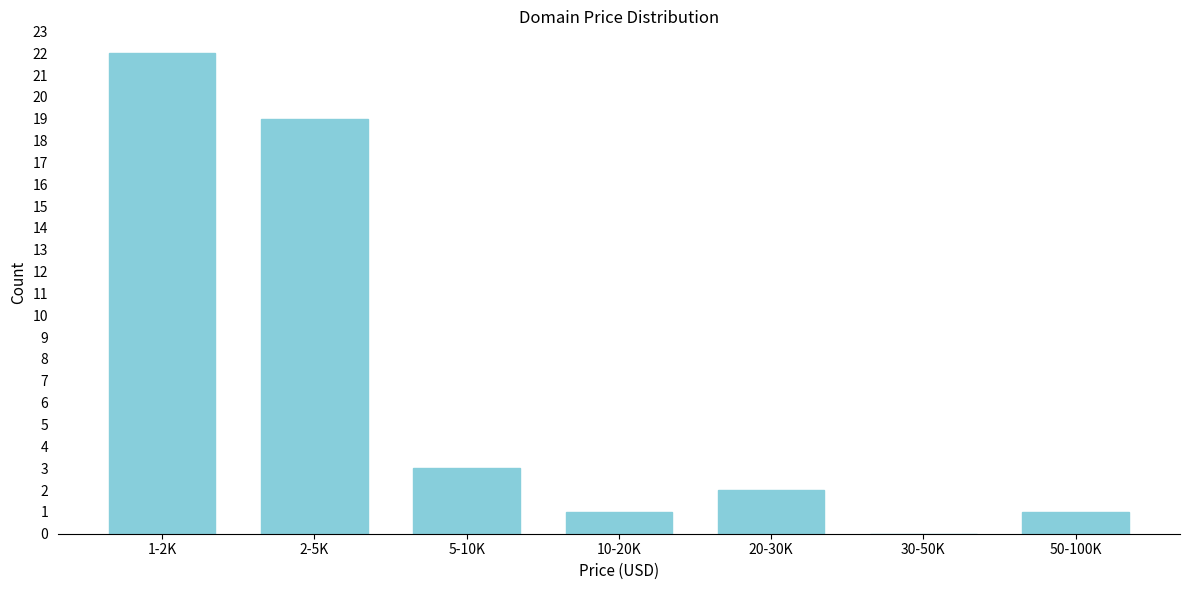

Reading left to right, what are all the values shown in this chart?

1-2K=22	2-5K=19	5-10K=3	10-20K=1	20-30K=2	30-50K=0	50-100K=1